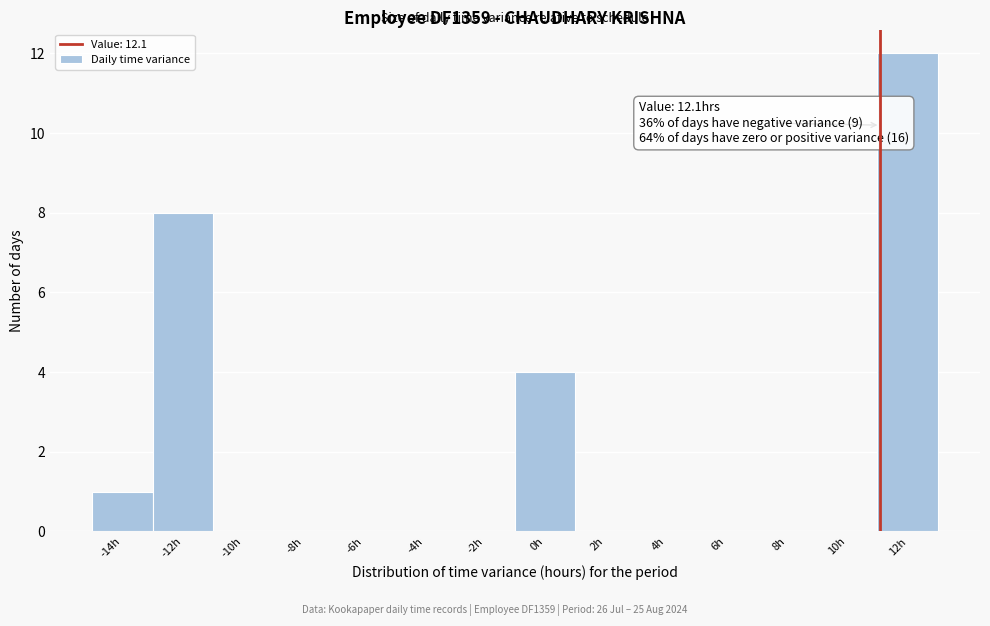

Reading left to right, extract all data points from this chart.

-14h=1	-12h=8	-10h=0	-8h=0	-6h=0	-4h=0	-2h=0	0h=4	2h=0	4h=0	6h=0	8h=0	10h=0	12h=12